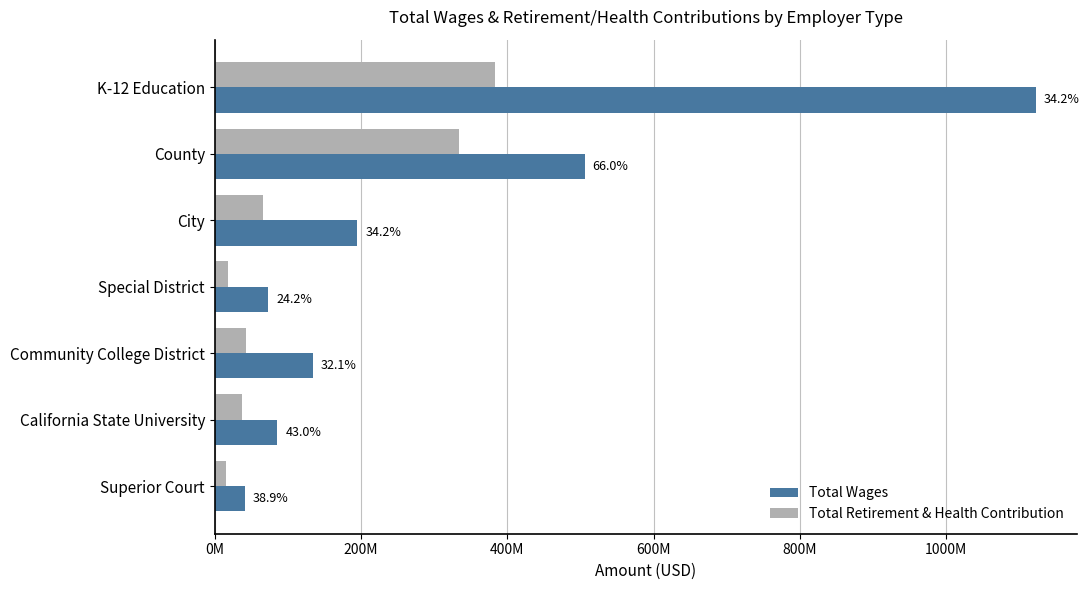

What is the maximum value for Total Wages?

1122065690.7